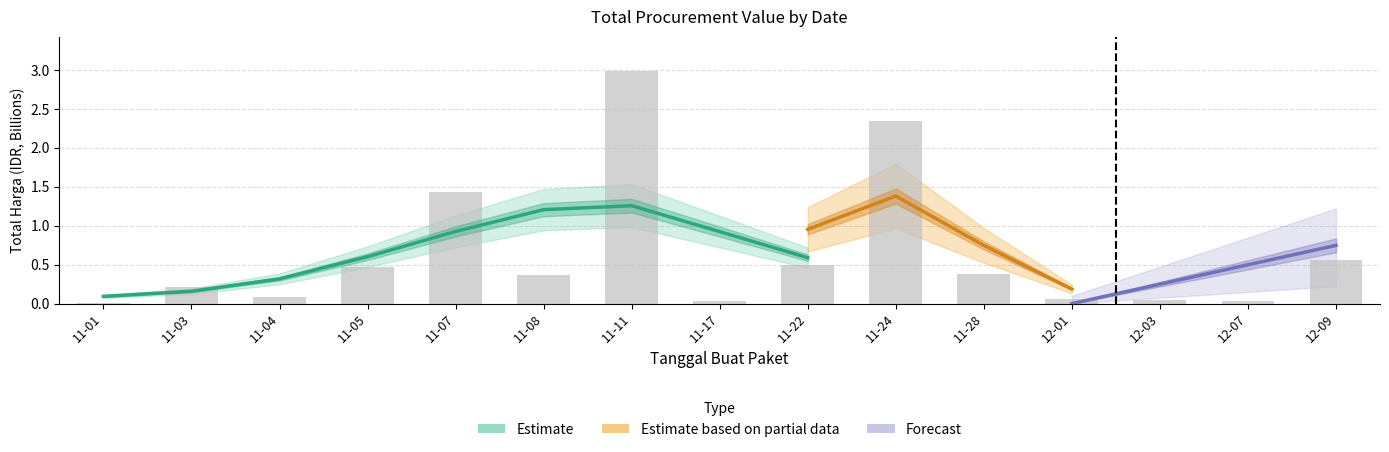

What position from the right is 12-03?

3